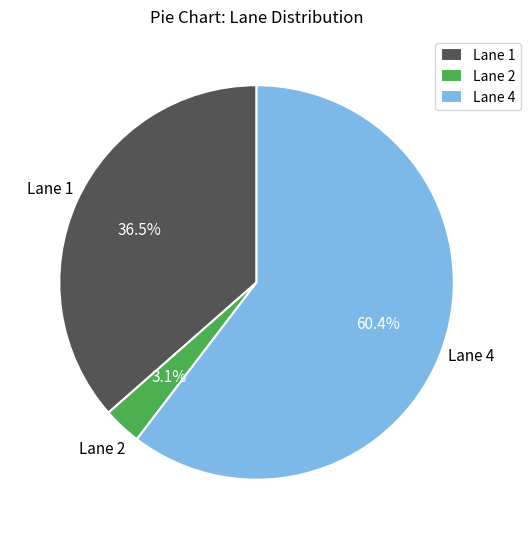

Is there any slice that represents more than half of the pie?

Yes